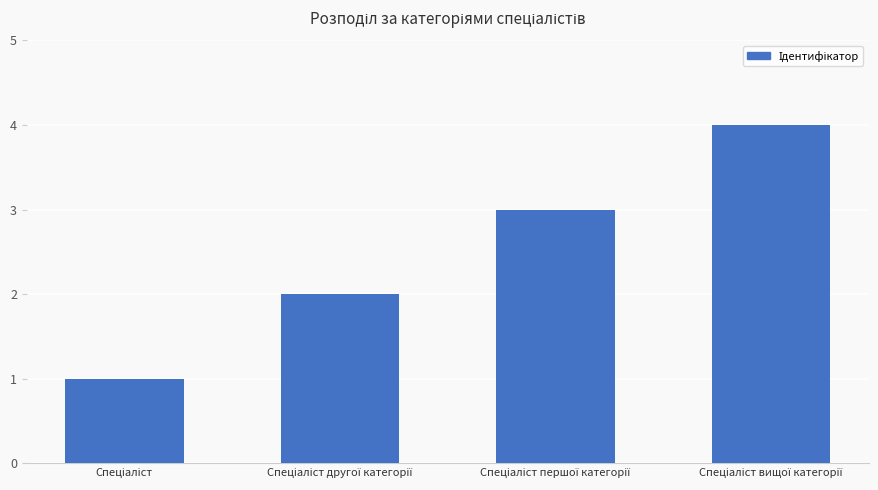

What is the maximum value shown in the chart?

4